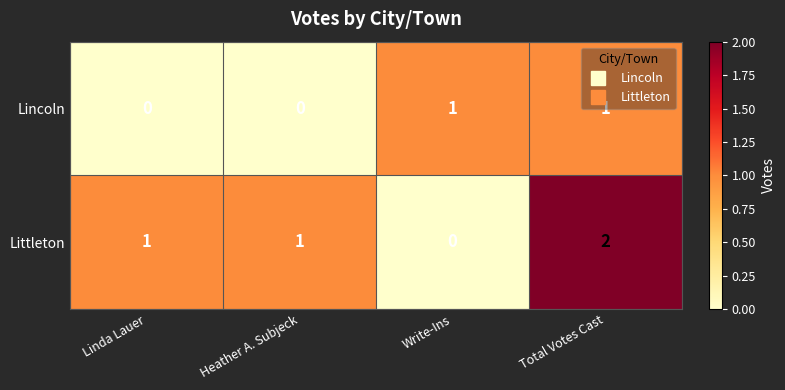

How many Lincoln values are between 0 and 1?

4